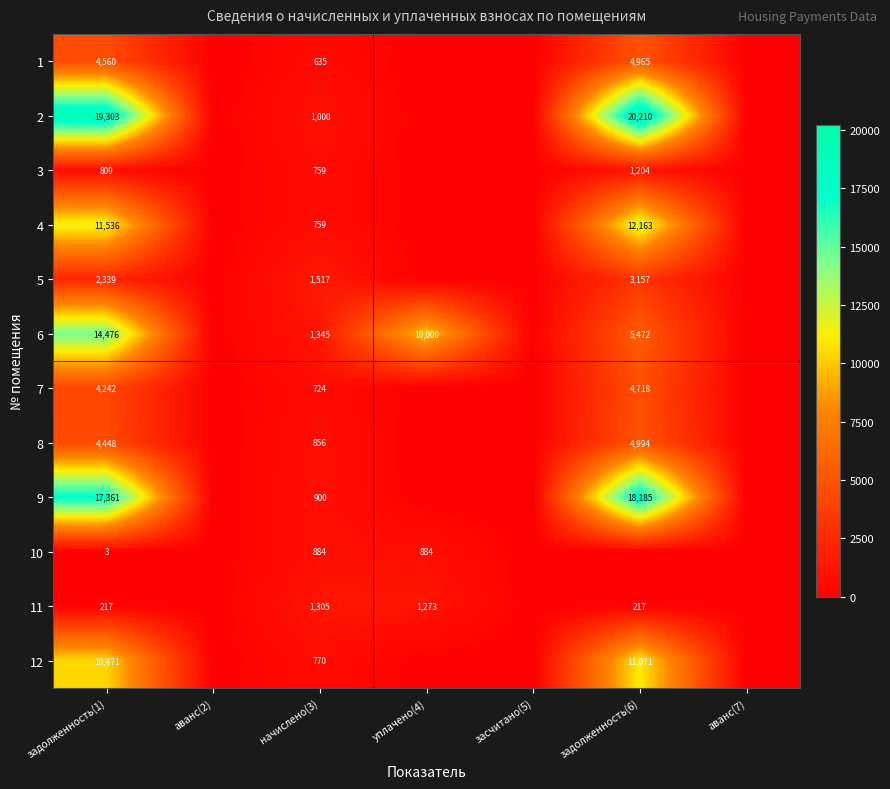

What is the total value across all series at задолженность(1)?

89765